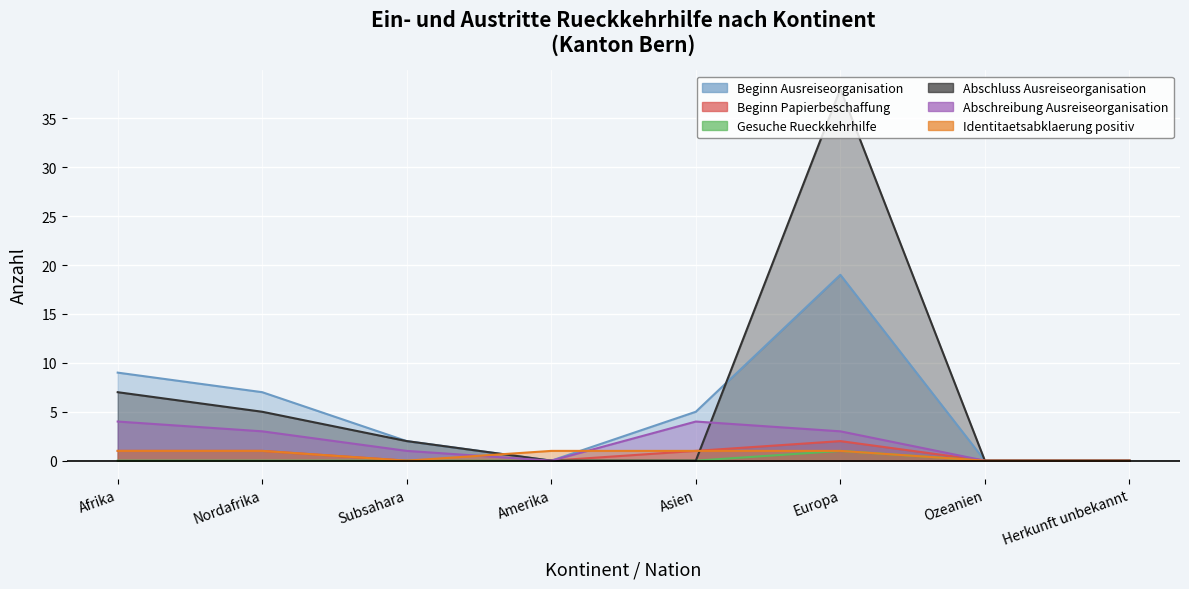

What position from the left is Ozeanien?

7